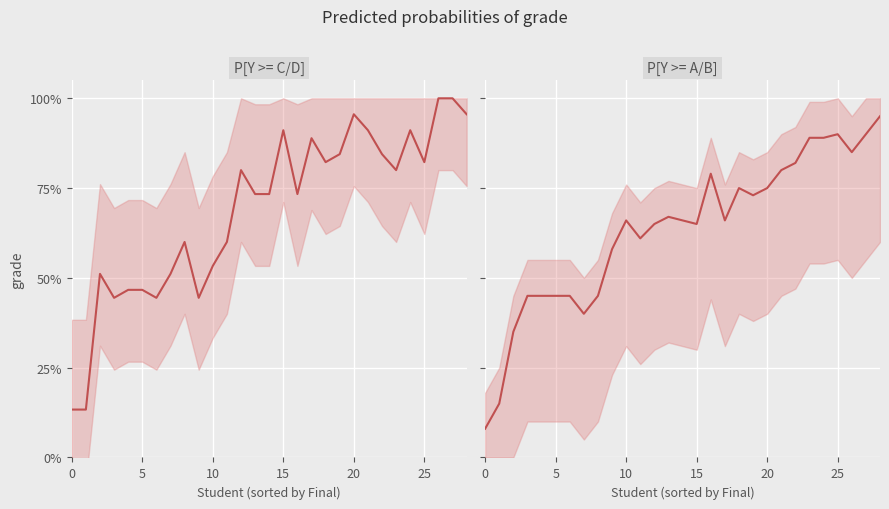

At which category is the sum across all series the highest?

28